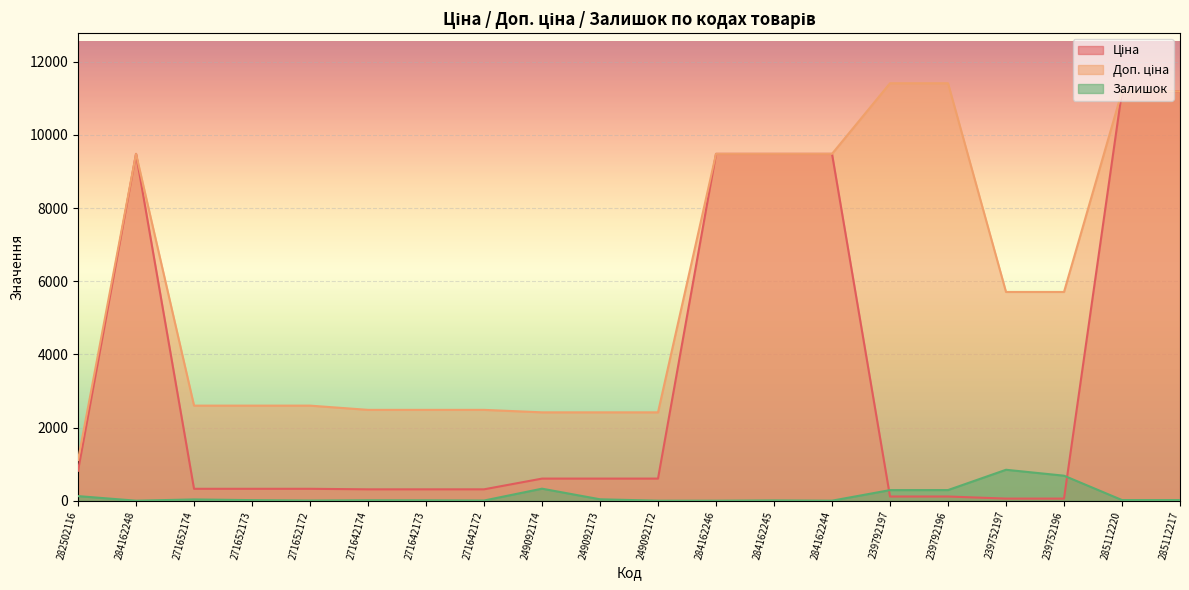

What is the sum of the Ціна values at 239752196 and 271642172?

367.4